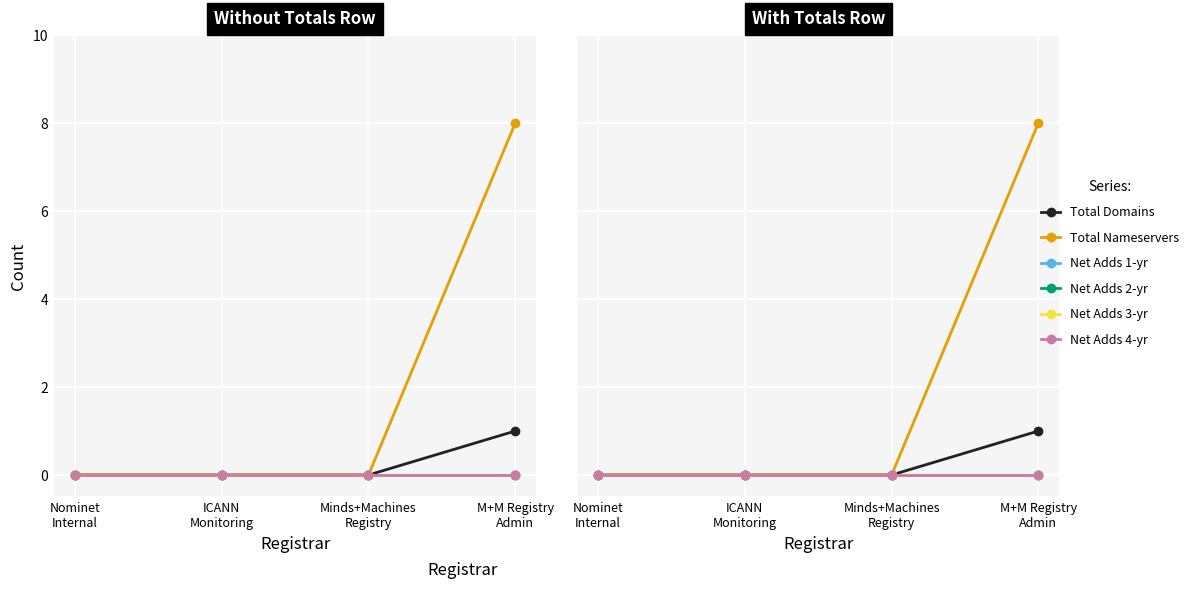

What is the label of the 3rd point from the left?

Minds+Machines
Registry